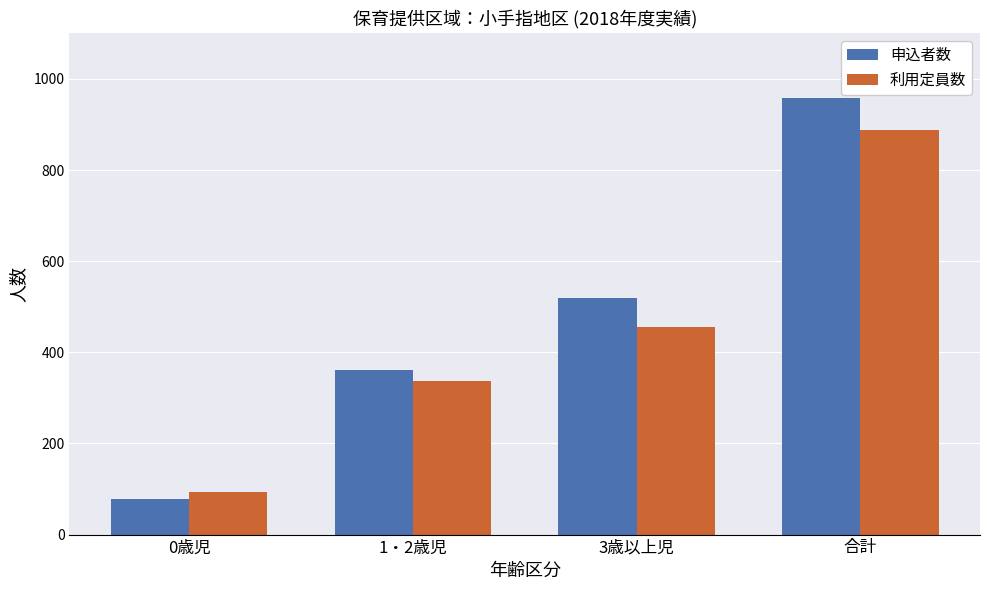

The value of 利用定員数 at 1・2歳児 is 337. True or false?

True